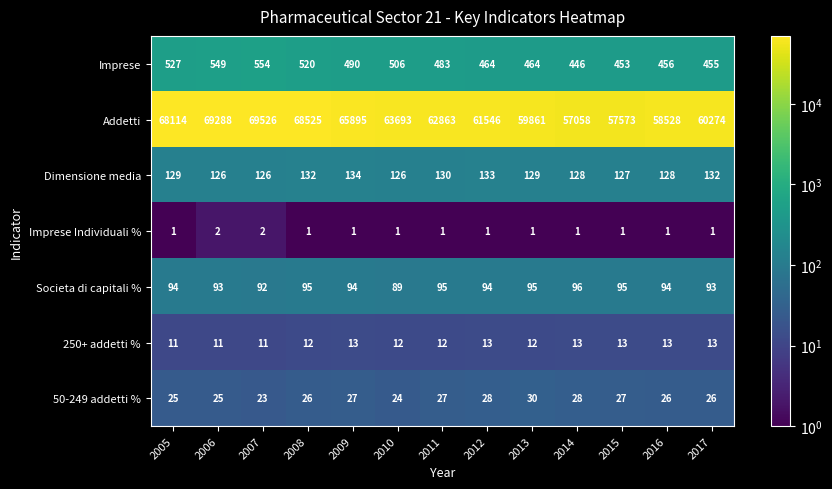

At which label is Societa di capitali % closest to 92?

2007